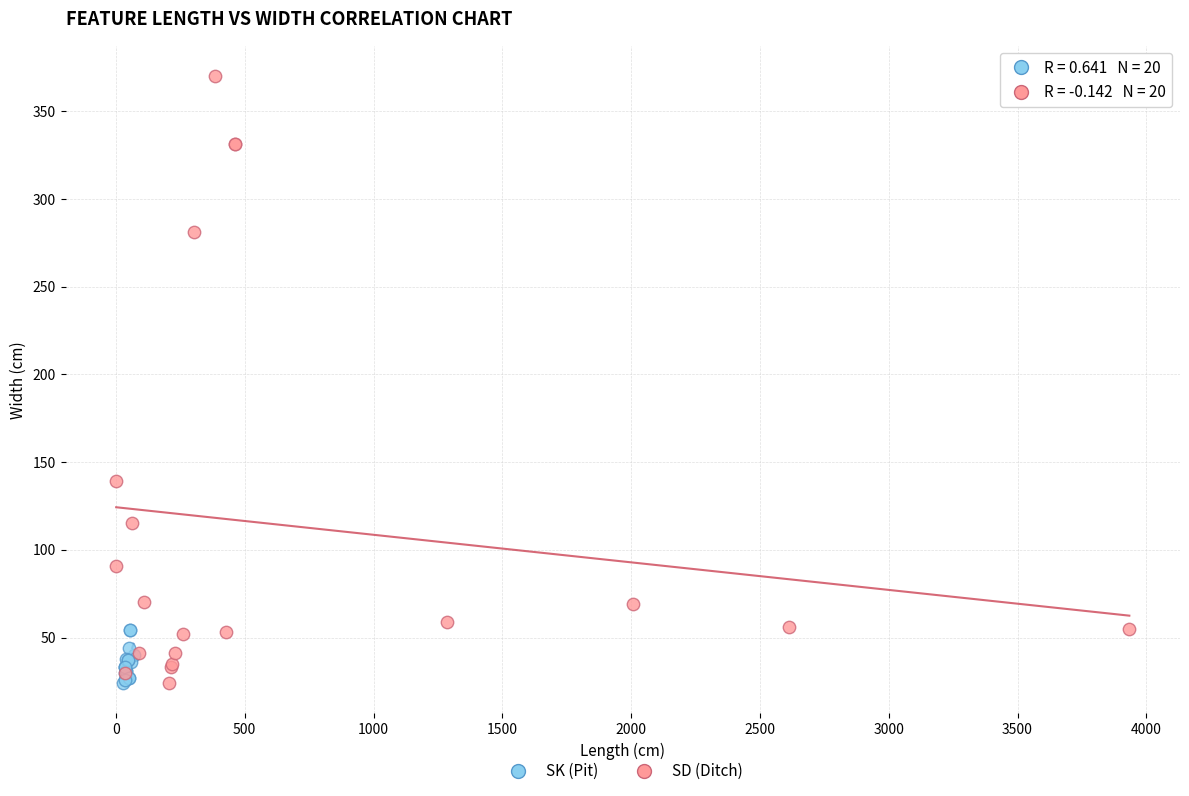

Which series has the widest spread of Y values?

SD (Ditch)